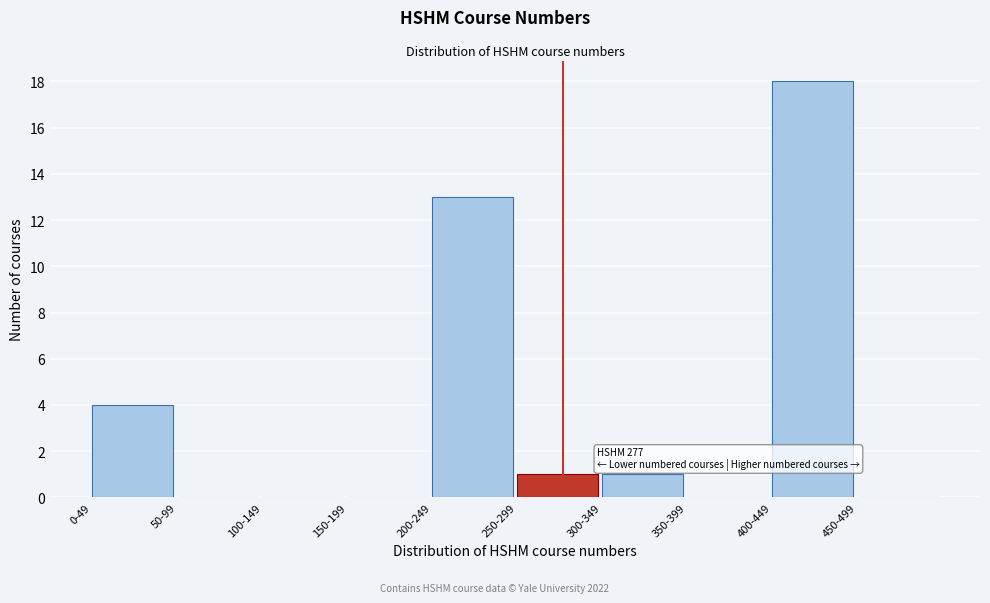

Reading left to right, what are all the values shown in this chart?

0-49=4	50-99=0	100-149=0	150-199=0	200-249=13	250-299=1	300-349=1	350-399=0	400-449=18	450-499=0